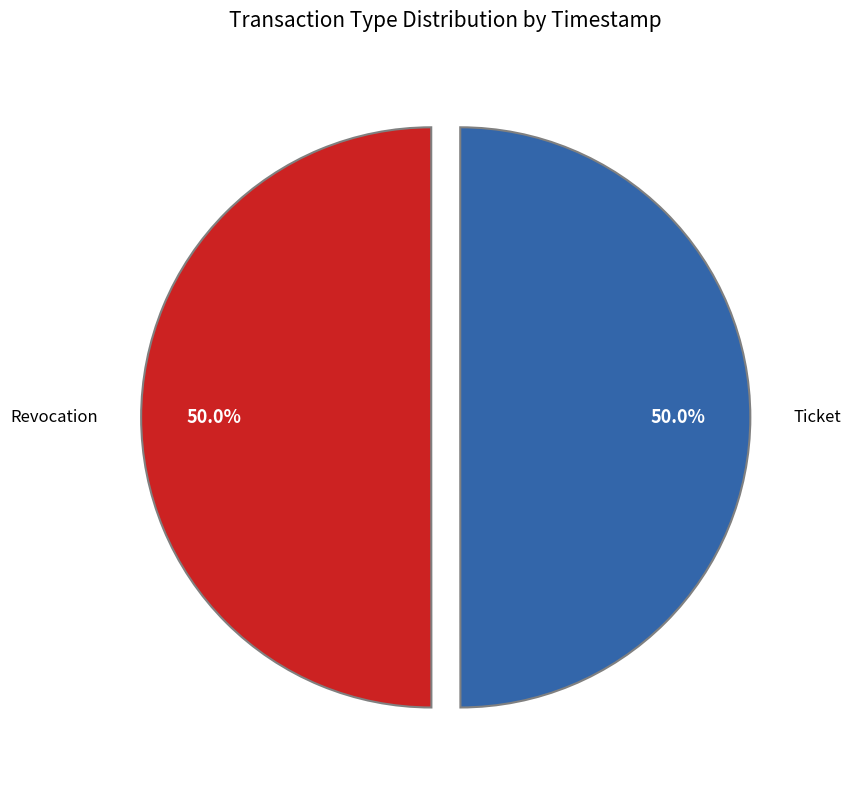

To the nearest percent, what is the average slice percentage?

50%